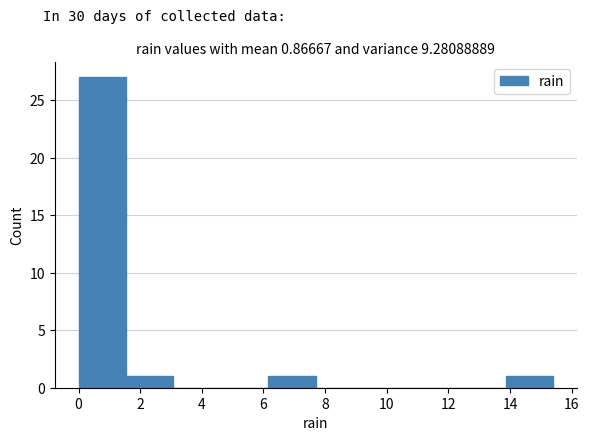

Reading left to right, transcribe this chart: for each bar, give the range it covers on the x-axis and its height. Neither the bar edges nor the heights are printed on the chart, so give them approximately, as read against the axes.

0.00 to 1.54: 27
1.54 to 3.08: 1
3.08 to 4.62: 0
4.62 to 6.16: 0
6.16 to 7.70: 1
7.70 to 9.24: 0
9.24 to 10.78: 0
10.78 to 12.32: 0
12.32 to 13.86: 0
13.86 to 15.40: 1